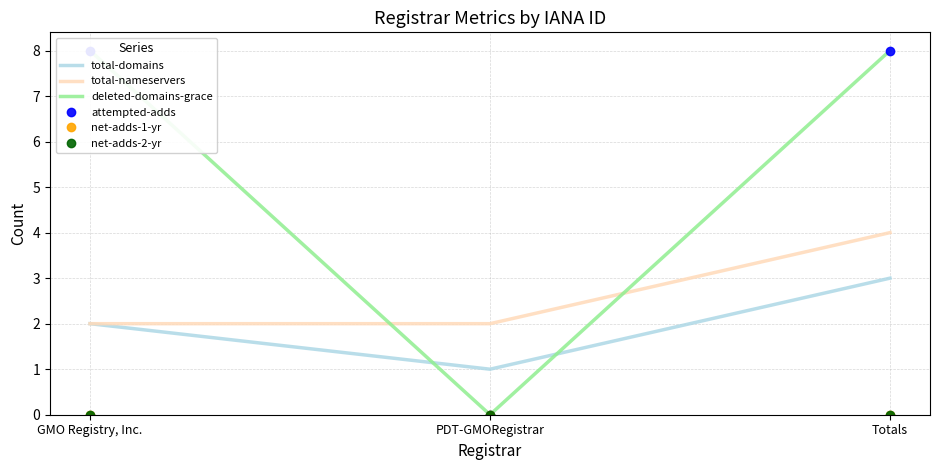

Reading left to right, list all the values displayed in this chart.

total-domains: GMO Registry, Inc.=2	PDT-GMORegistrar=1	Totals=3
total-nameservers: GMO Registry, Inc.=2	PDT-GMORegistrar=2	Totals=4
deleted-domains-grace: GMO Registry, Inc.=8	PDT-GMORegistrar=0	Totals=8
attempted-adds: GMO Registry, Inc.=8	PDT-GMORegistrar=0	Totals=8
net-adds-1-yr: GMO Registry, Inc.=0	PDT-GMORegistrar=0	Totals=0
net-adds-2-yr: GMO Registry, Inc.=0	PDT-GMORegistrar=0	Totals=0